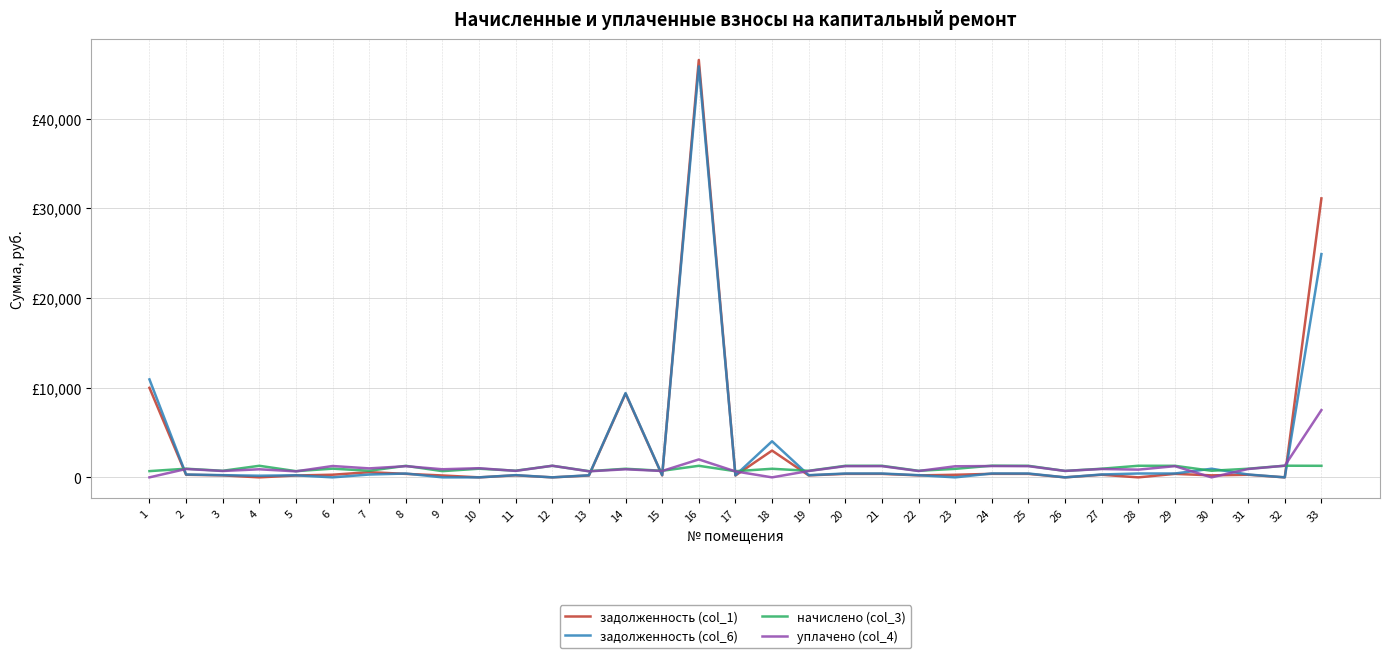

Which has a higher value, 19 or 27?

27